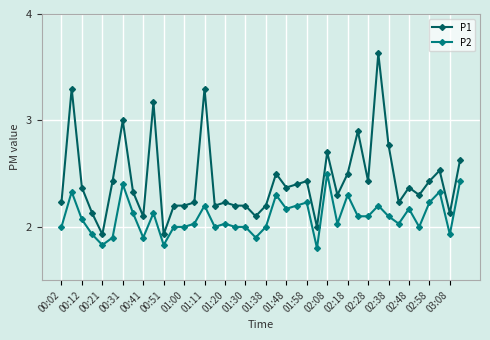

Which series has the widest spread of values?

P1